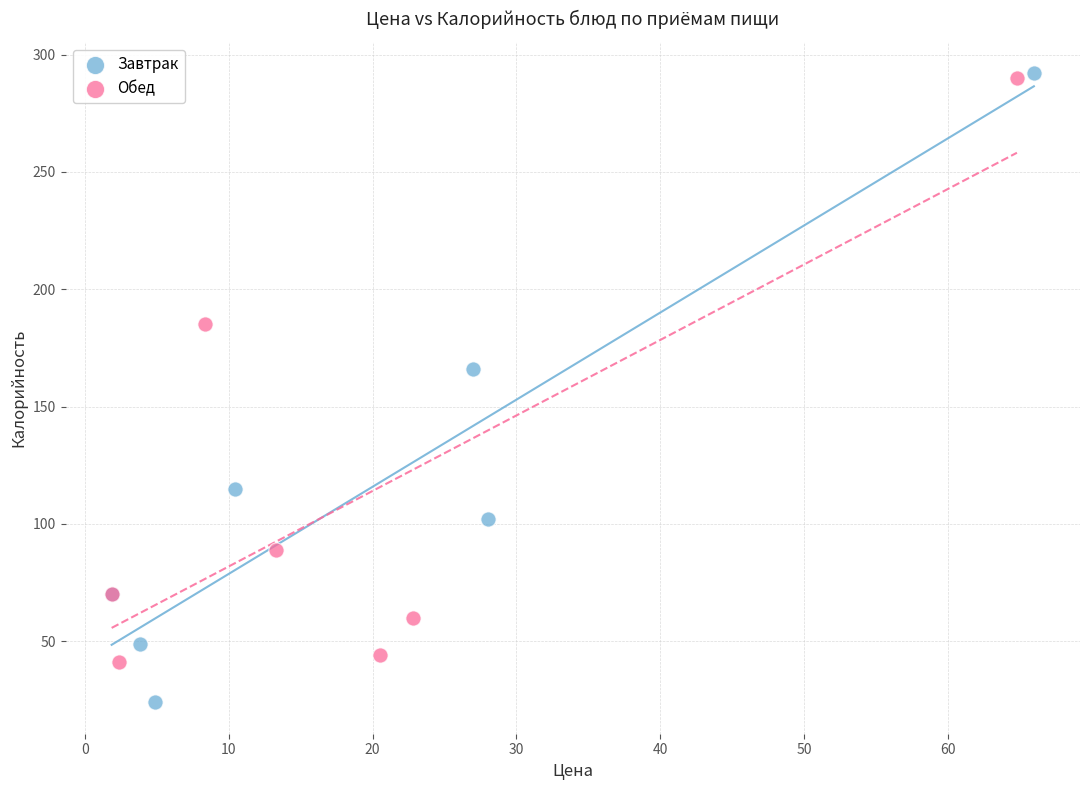

Which series contains the lowest Y value?

Завтрак